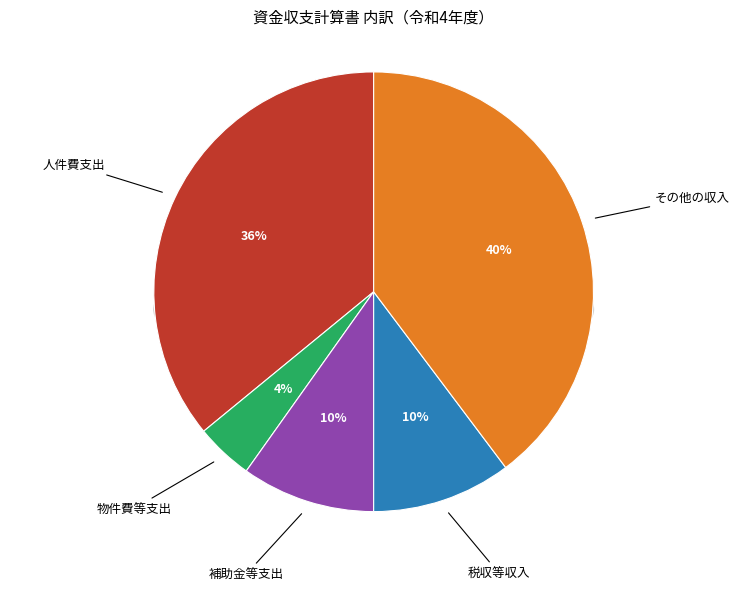

Between その他の収入 and 税収等収入, which is larger?

その他の収入